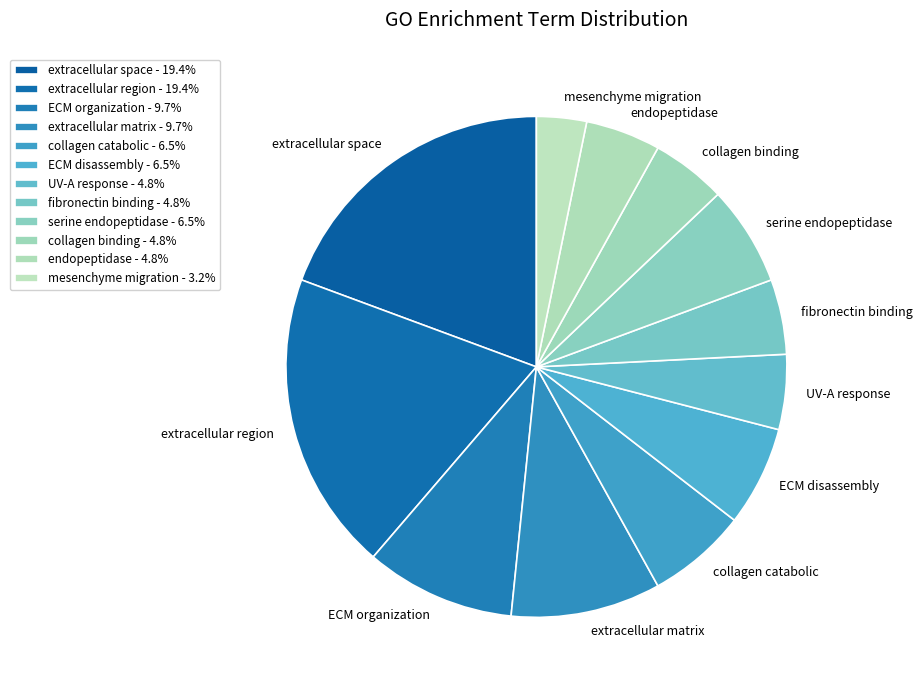

Combined, do collagen binding and ECM organization account for over 50%?

No